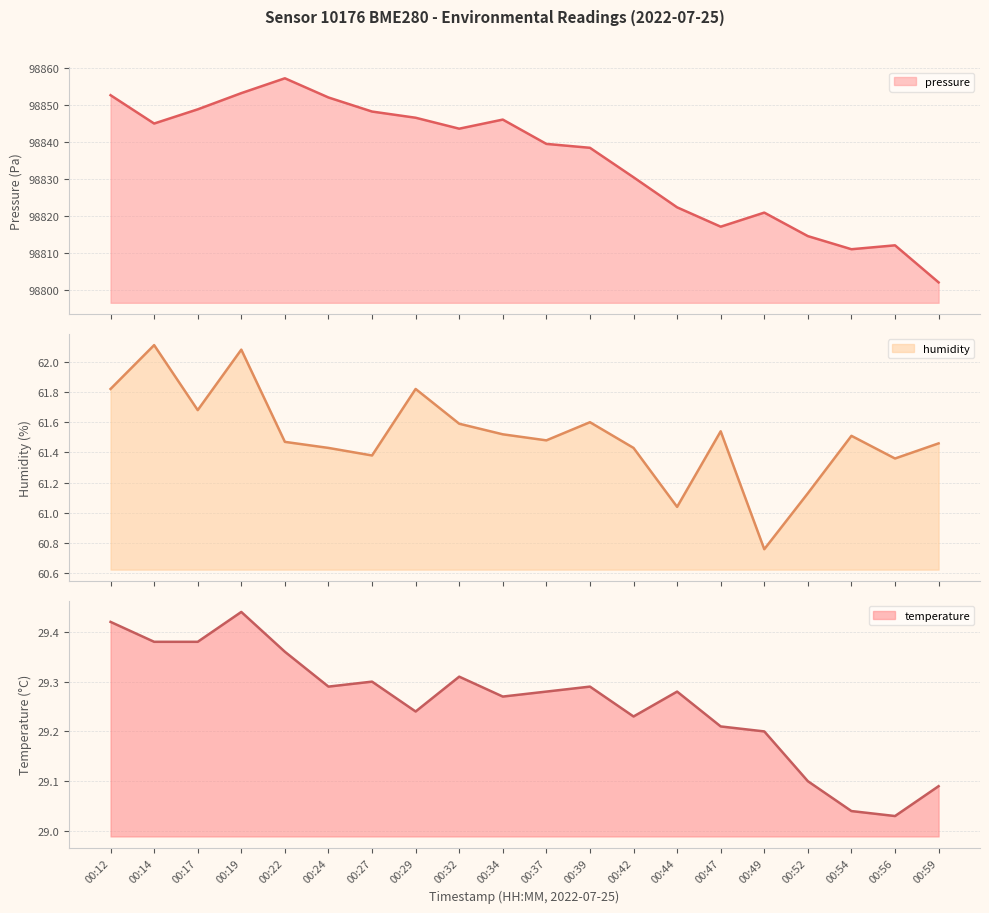

How many distinct data groups are displayed?

3